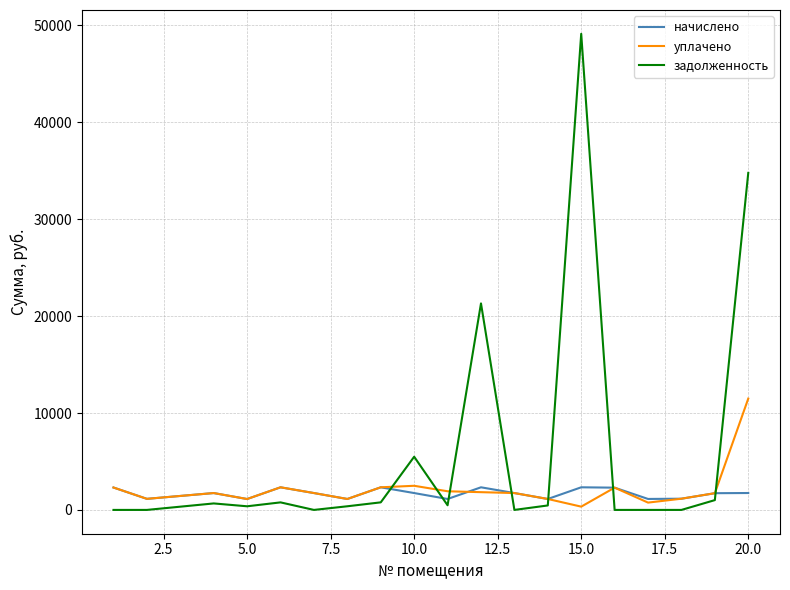

Which series has the largest total across all categories?

задолженность